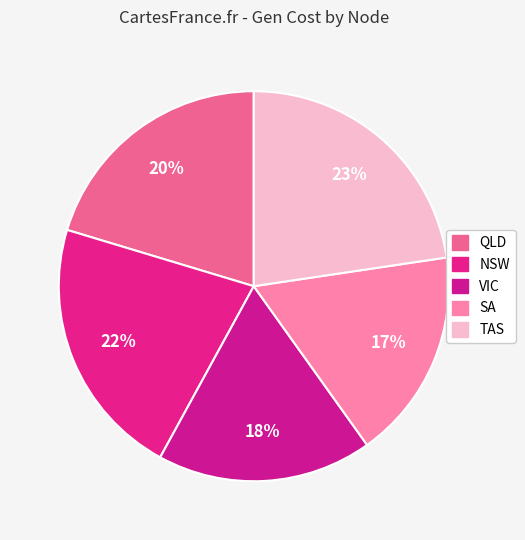

Does any single category account for the majority?

No